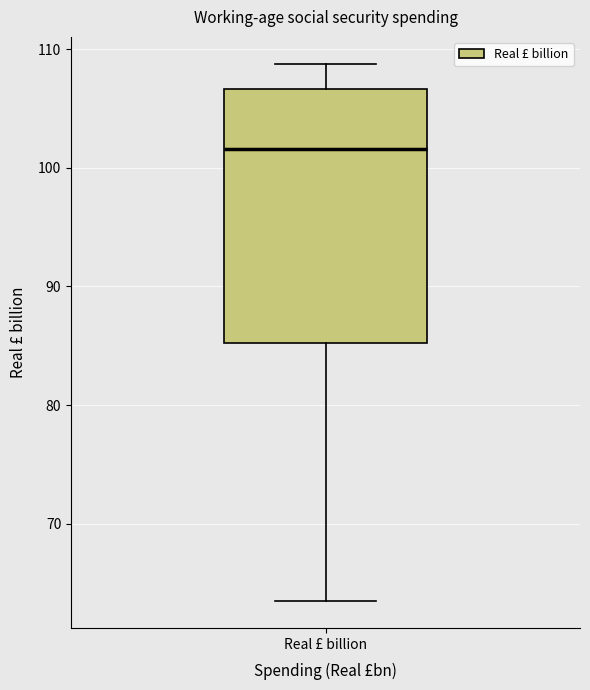

Transcribe this box plot: give where the median line is, the range the box spans, and where the two whiskers end, as read against the y-axis. The values are not printed on the chart, so give them approximately, as read against the axis.

median 102, box 85 to 107, whiskers 63 to 109